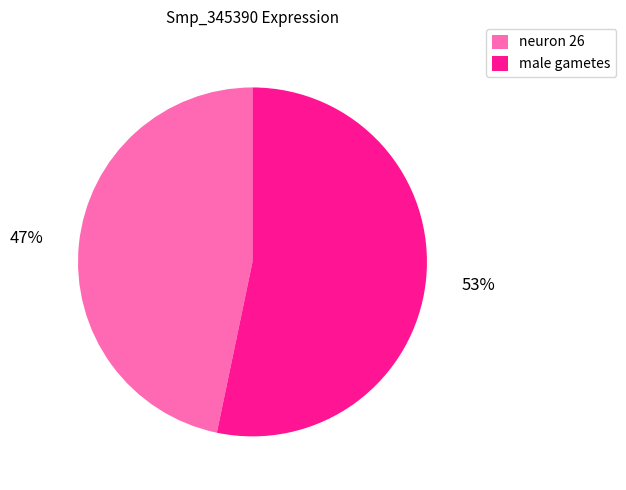

To the nearest percent, what is the combined percentage of neuron 26 and male gametes?

100%